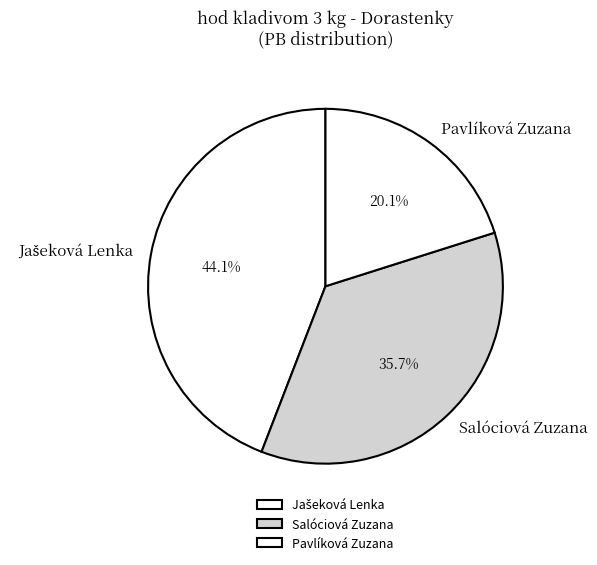

Does Salóciová Zuzana represent more than half of the total?

No